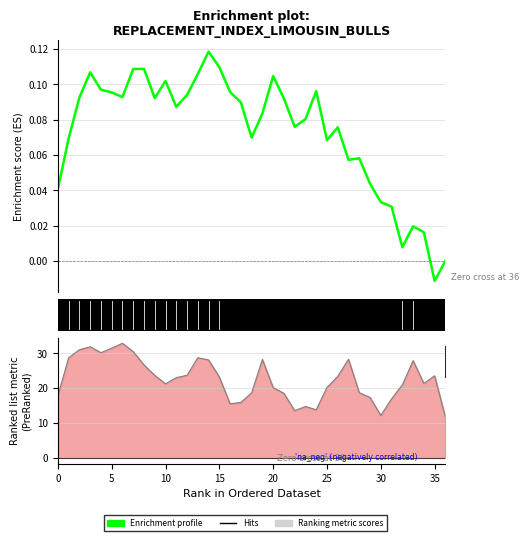

List the series in order of their peak value, highest first.

Ranking metric scores, Enrichment profile